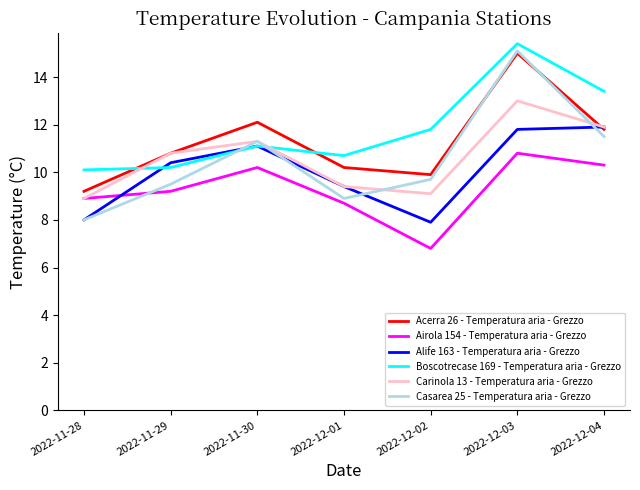

Does the chart have visible grid lines?

No